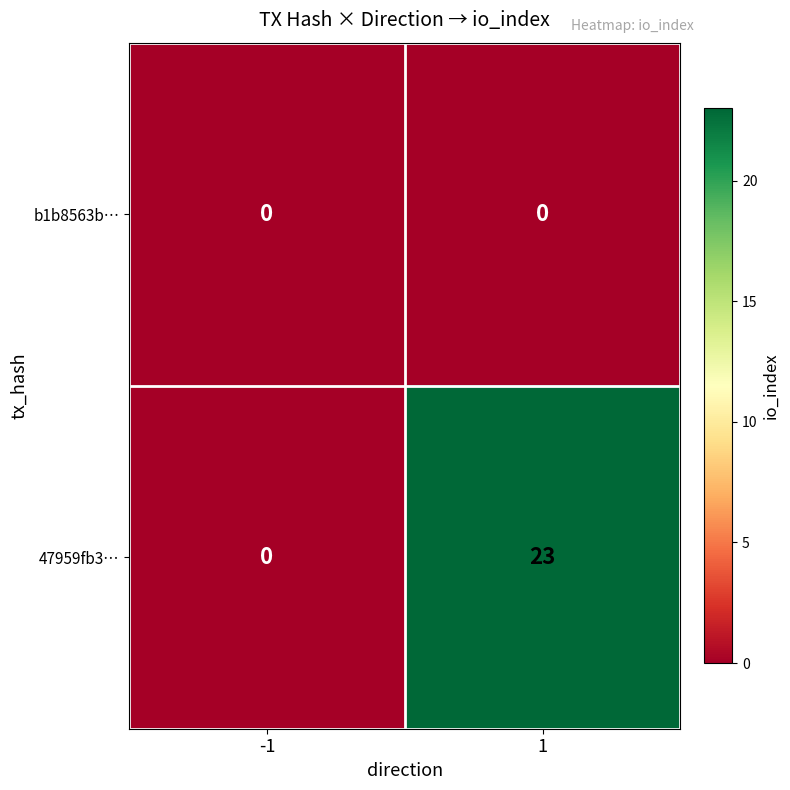

Count the number of data series in this chart.

2